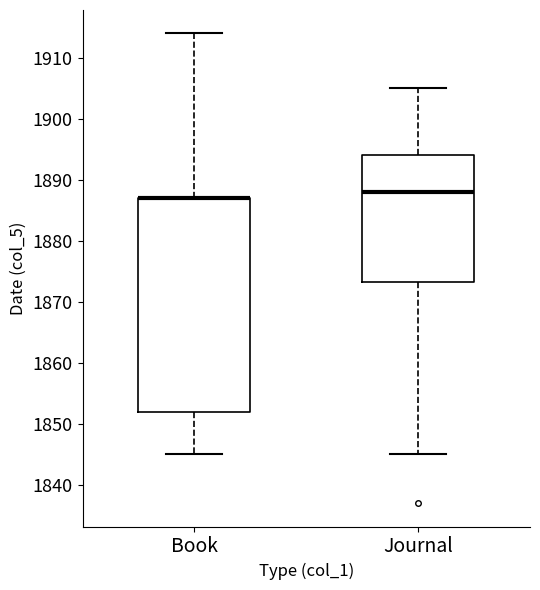

Where is the upper edge of the box for Book on the y-axis? The values are not printed on the chart, so give them approximately, as read against the axis.

1887